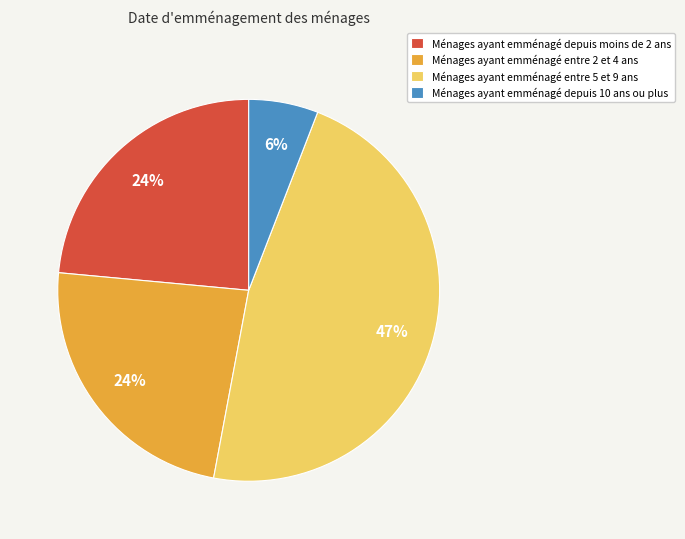

To the nearest percent, what percentage of the pie is Ménages ayant emménagé depuis moins de 2 ans?

24%